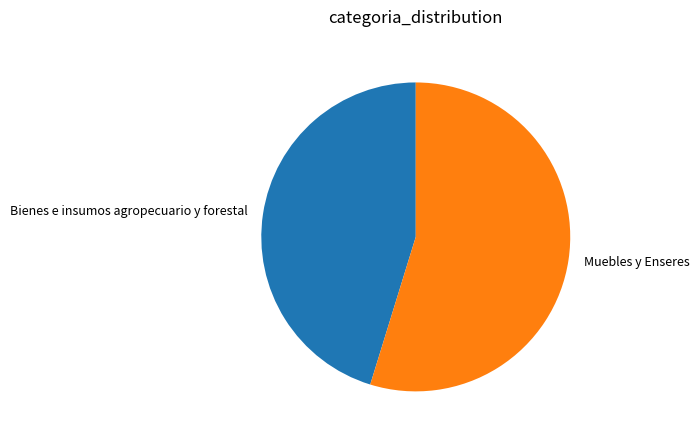

Is the sum of Muebles y Enseres and Bienes e insumos agropecuario y forestal greater than half?

Yes